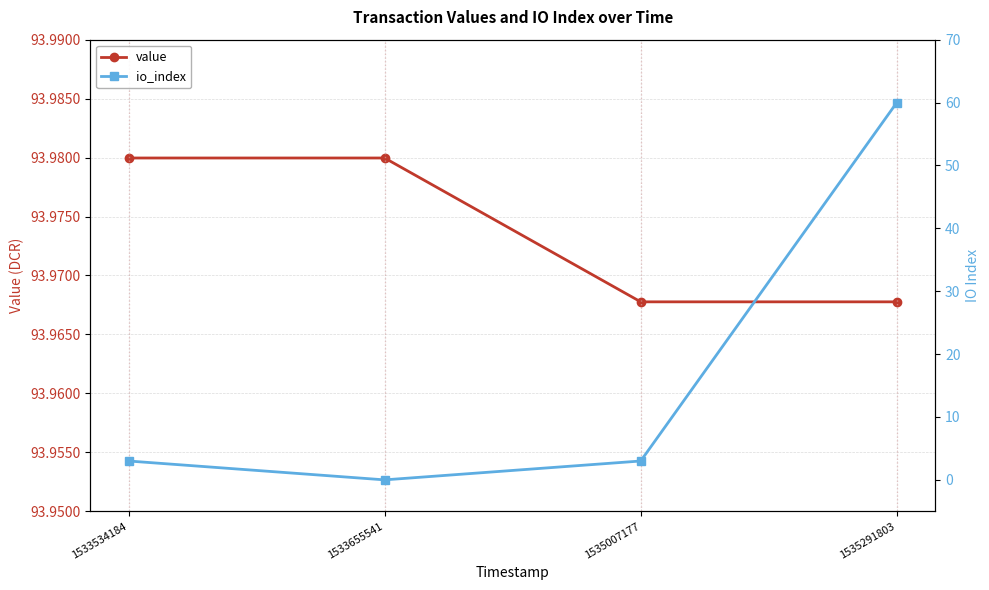

What is the sum of the value values at 1535007177 and 1533655541?

187.9